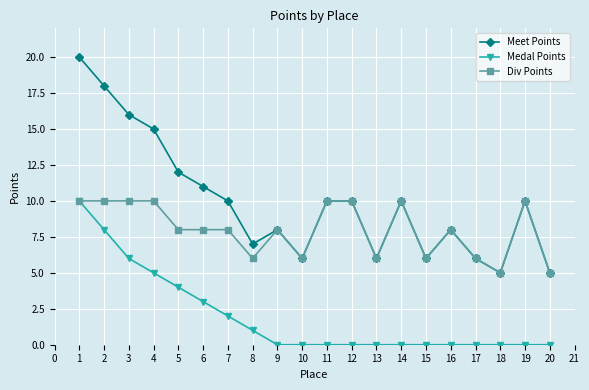

Is it true that Meet Points equals 6 at 10?

True